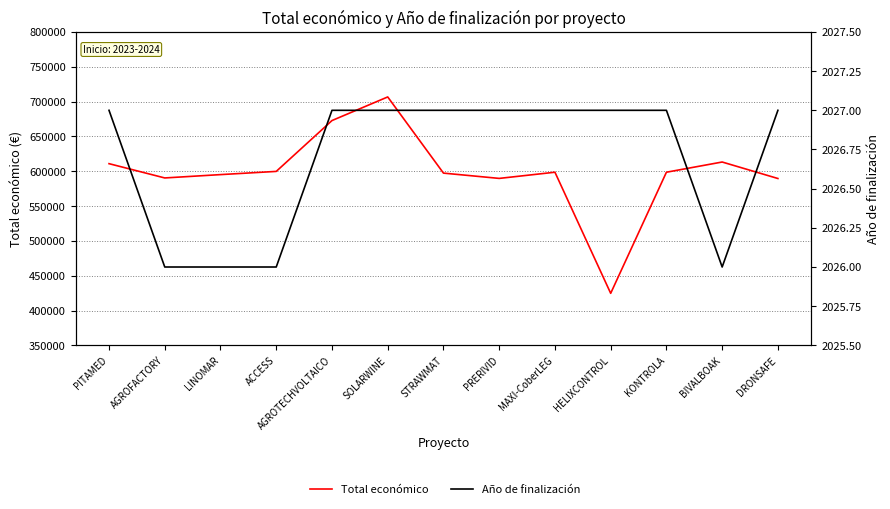

The Total económico series shows 996166 at PRERIVID. True or false?

False